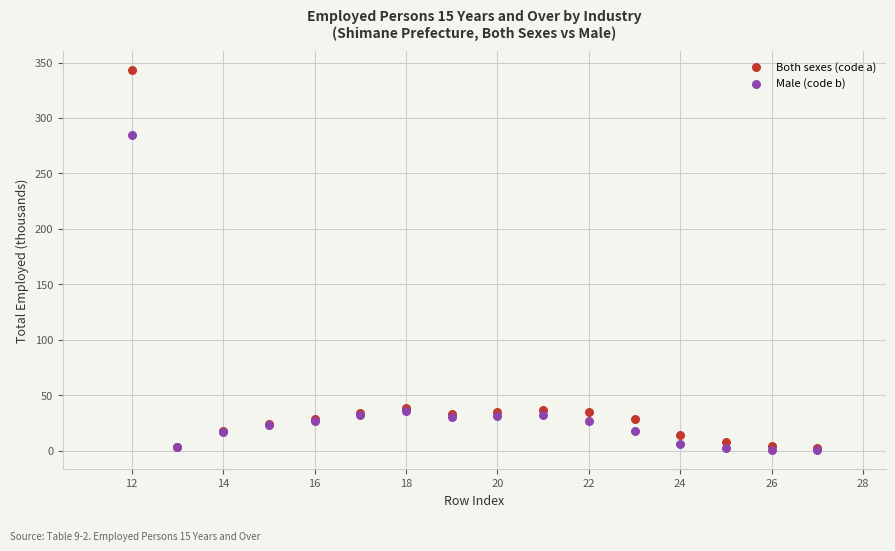

Which series has the largest Y range (max minus min)?

Both sexes (code a)